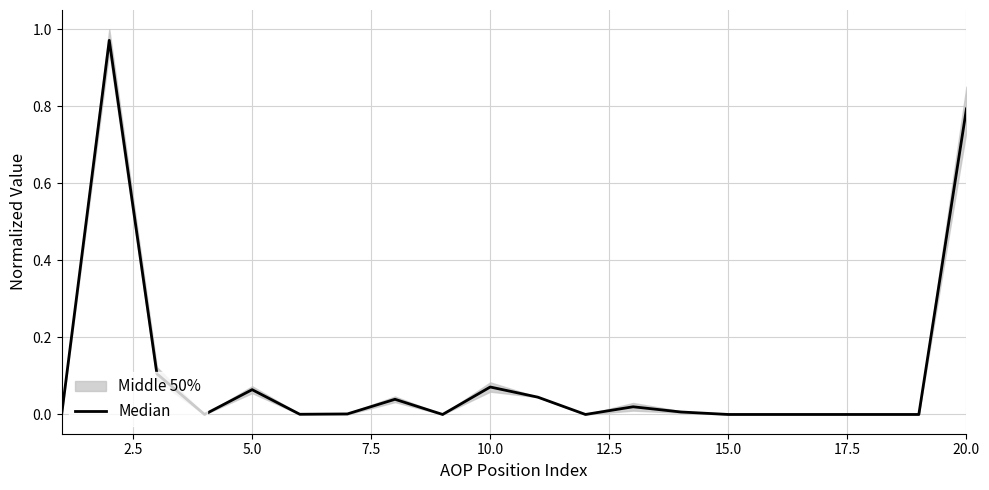

How many interior local peaks (higher than both neighbors) does the data have?

5